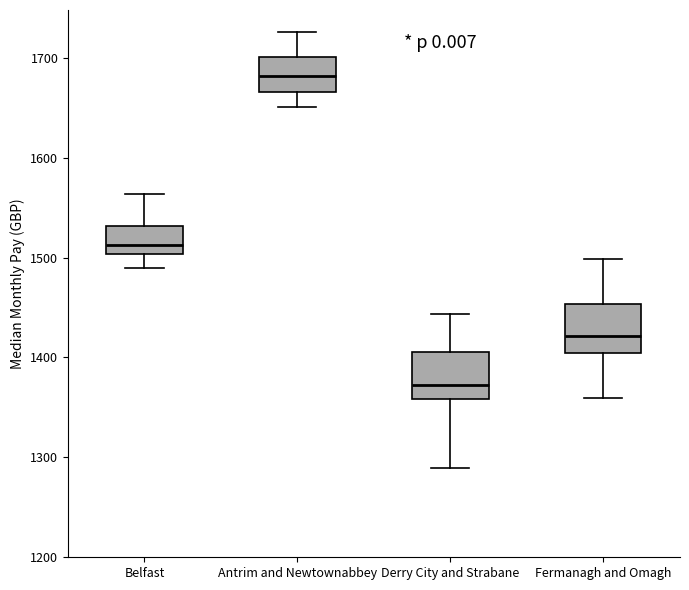

Which box has the highest median line?

Antrim and Newtownabbey